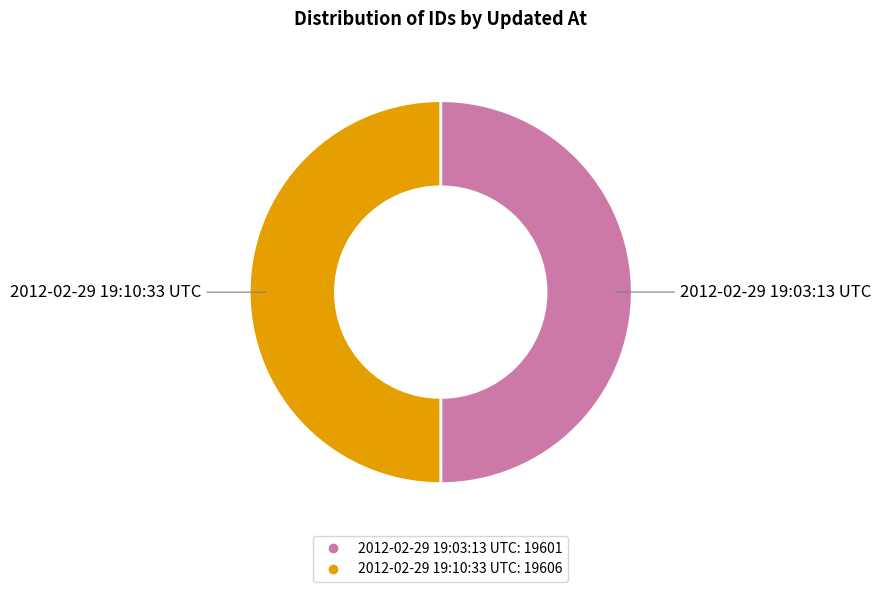

Do 2012-02-29 19:03:13 UTC and 2012-02-29 19:10:33 UTC together represent more than half of the pie?

Yes